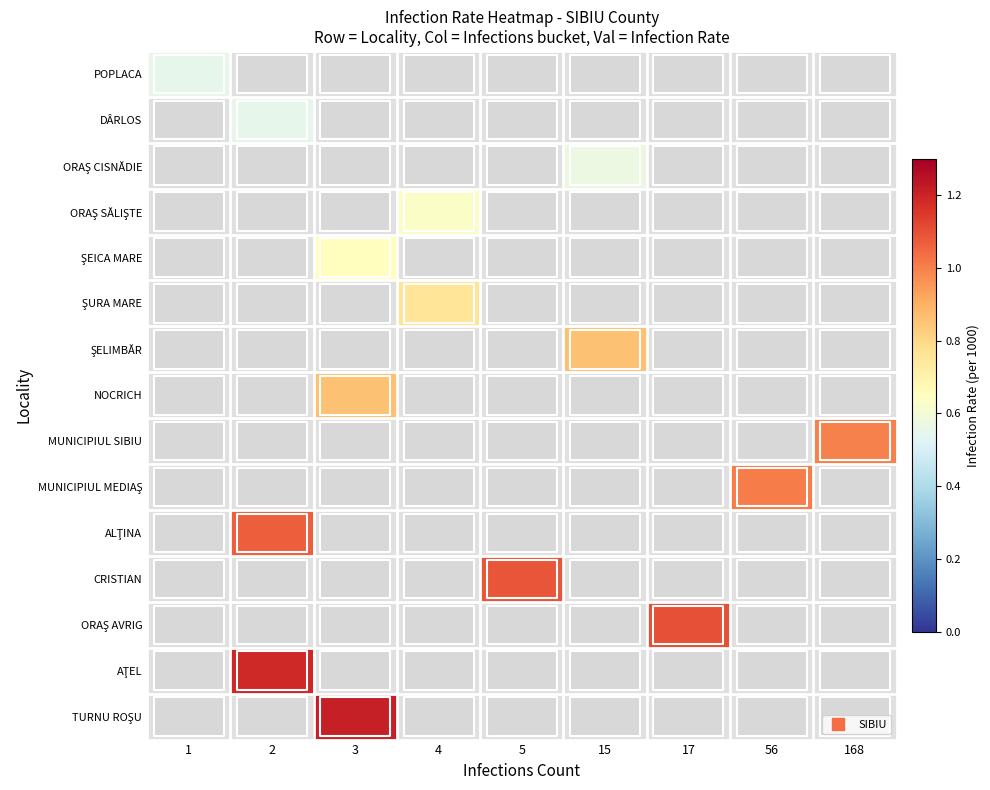

Which has a higher value, 3 or 2?

2